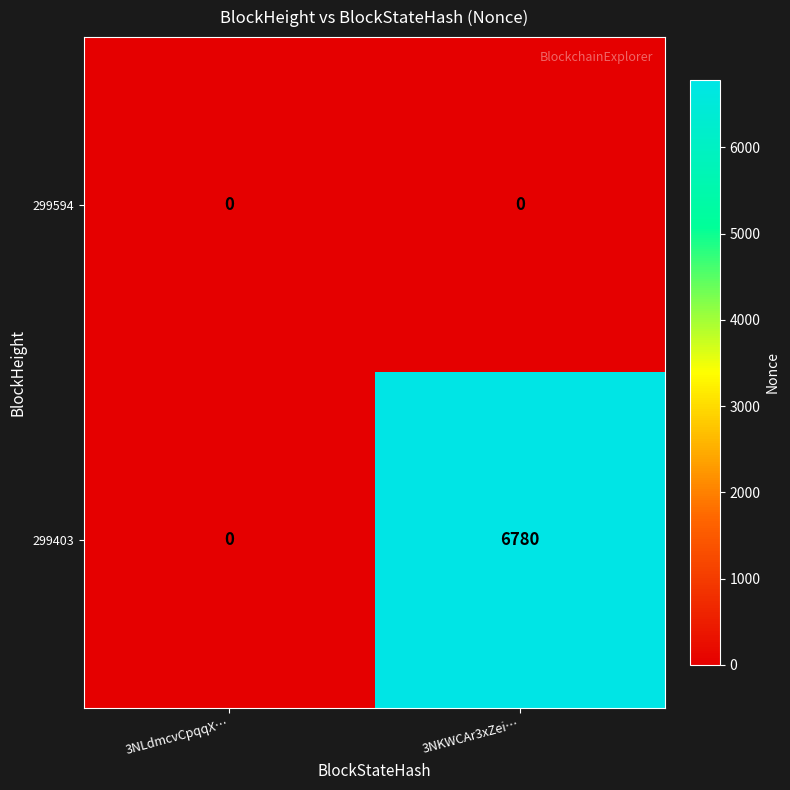

Which series changed the most between 3NLdmcvCpqqX… and 3NKWCAr3xZei…?

299403